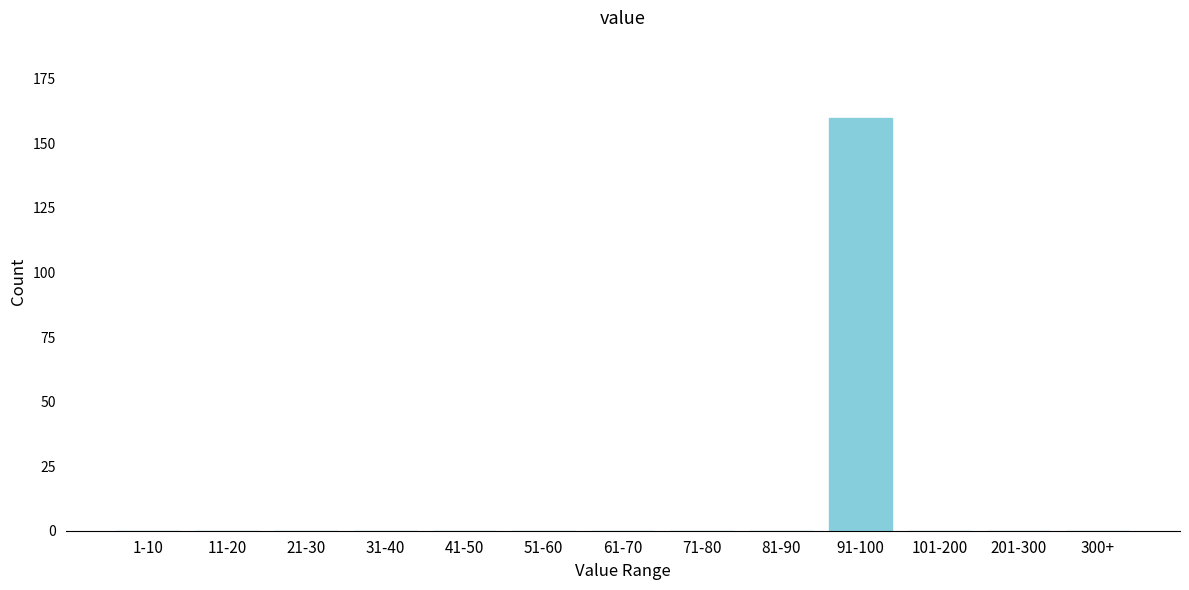

Reading left to right, list all the values displayed in this chart.

1-10=0	11-20=0	21-30=0	31-40=0	41-50=0	51-60=0	61-70=0	71-80=0	81-90=0	91-100=160	101-200=0	201-300=0	300+=0